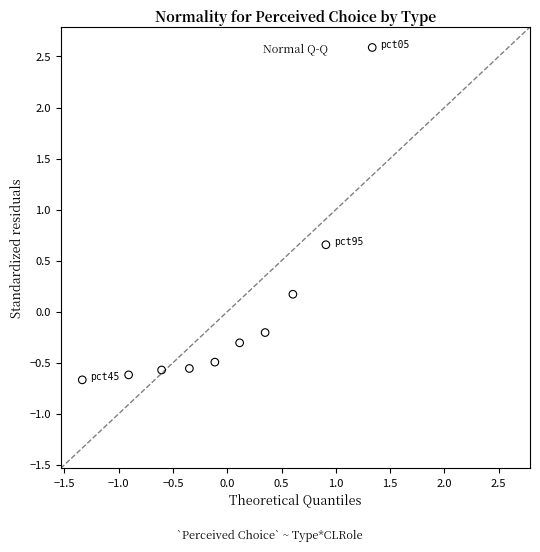

What is the range of X values (max minus min)?

2.7